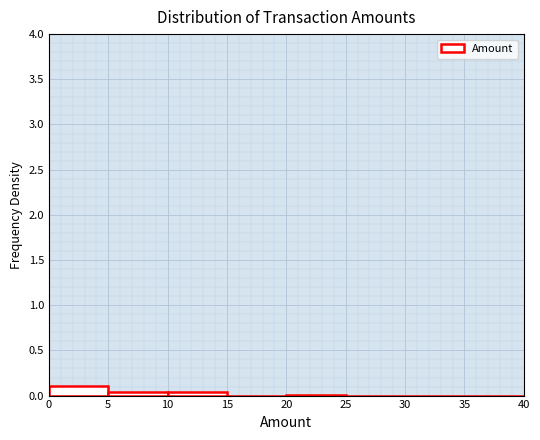

Which range on the x-axis has the tallest bar?

0 to 5